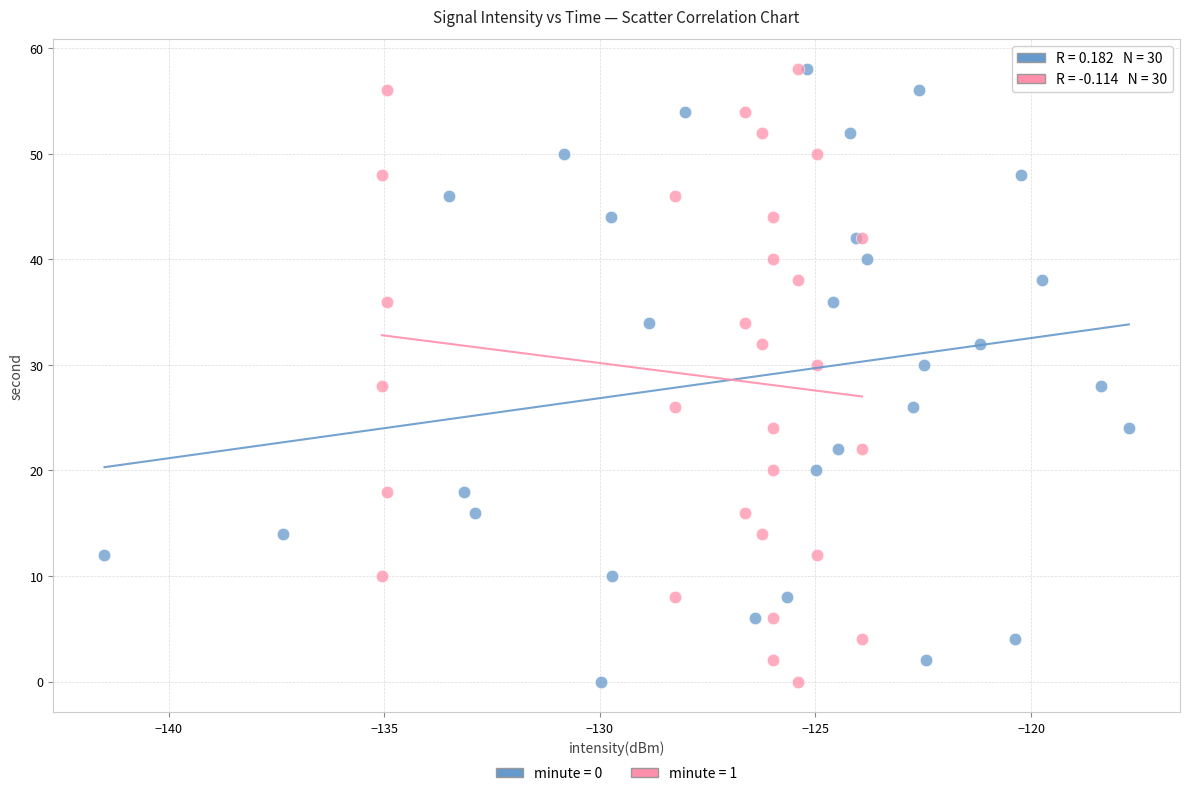

What are all the series names shown in the legend?

minute = 0, minute = 1